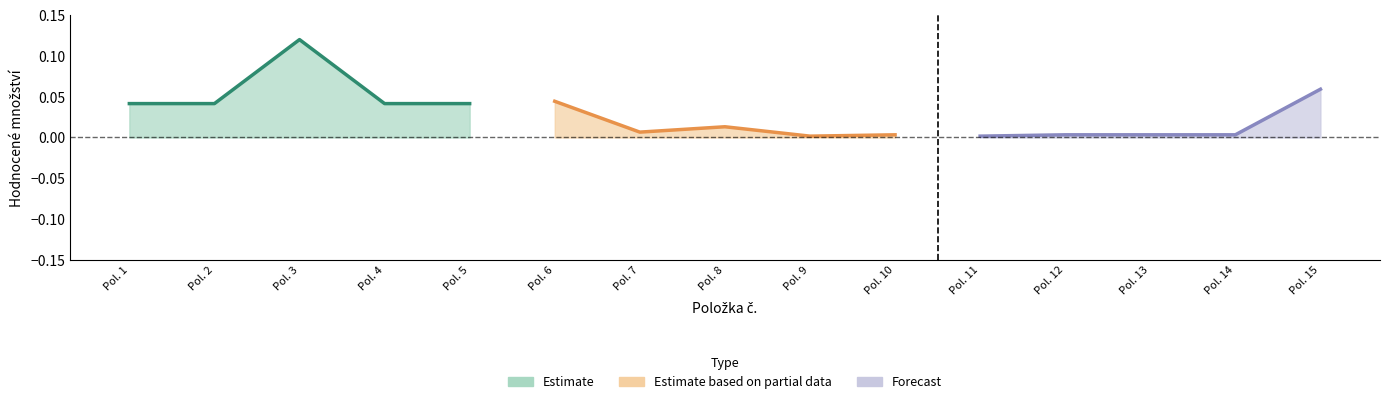

Rank the series at Pol. 5 from lowest to highest value.

Estimate based on partial data, Estimate, Forecast